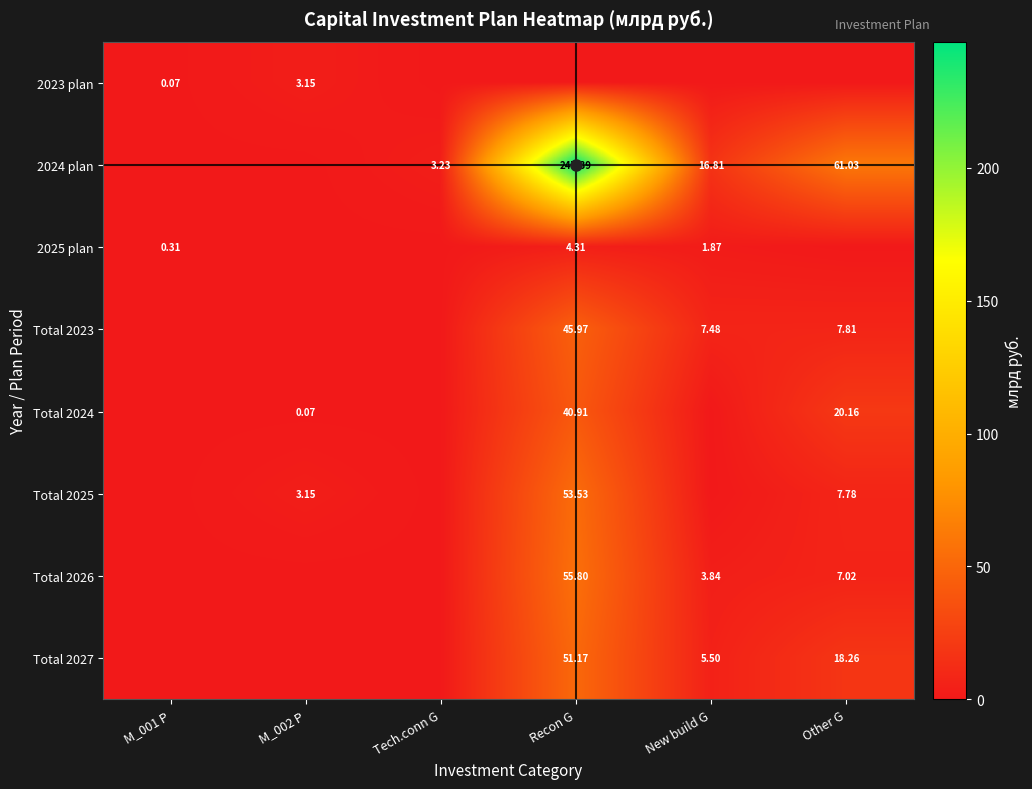

At which label is Total 2026 closest to 27?

Other G